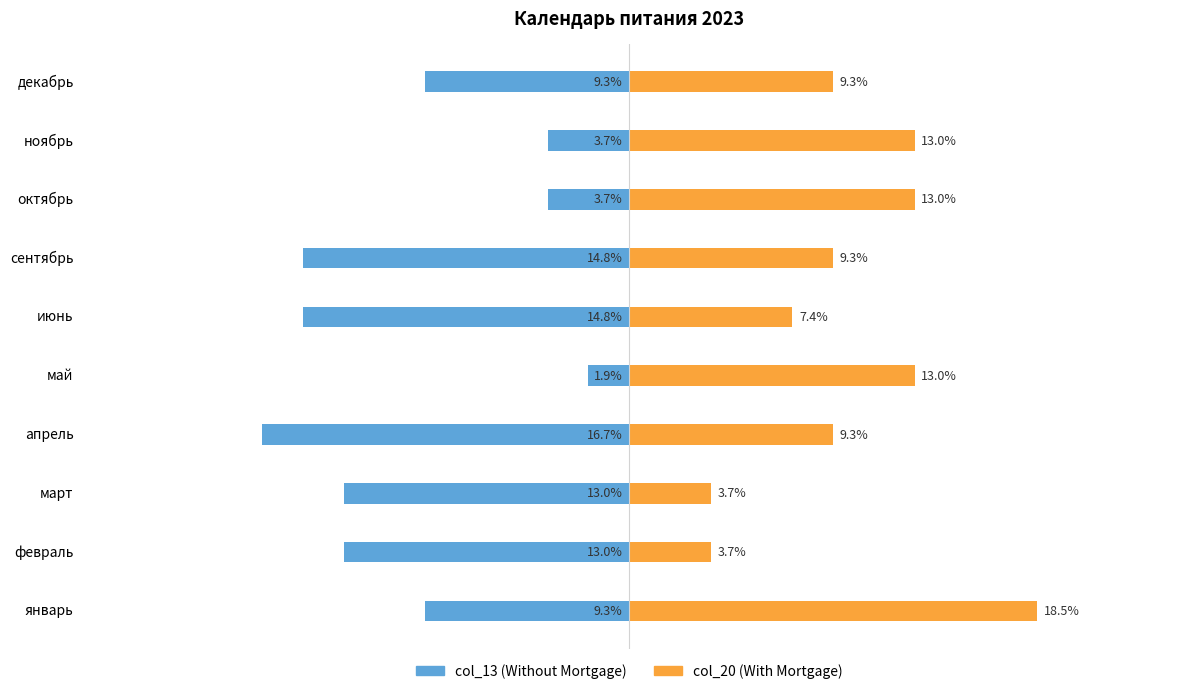

What is the value of the col_20 (With Mortgage) bar at the 10th from the left?

9.3